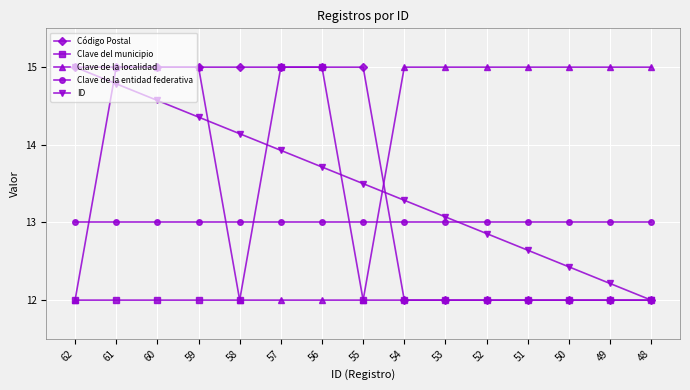

Is it true that Clave de la localidad equals 15.0 at 61?

True